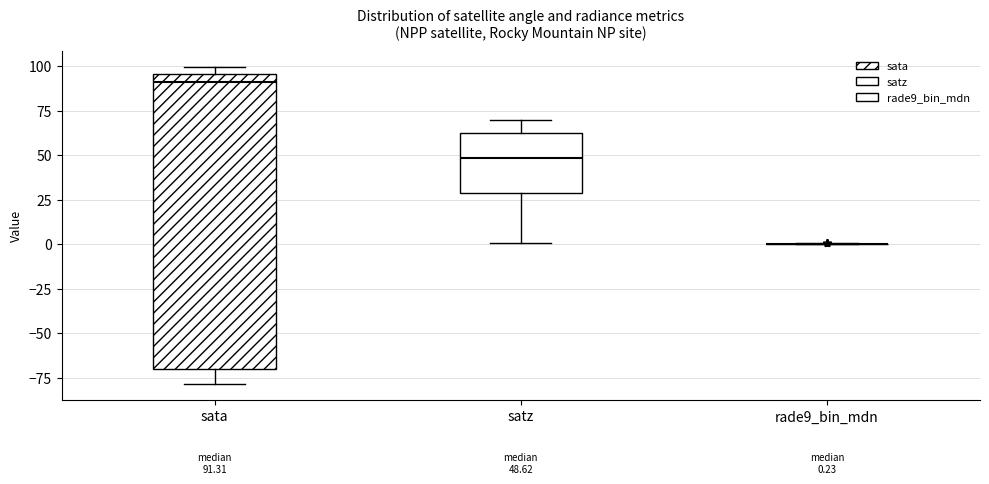

Which box is the tallest, from its lower edge to its upper edge?

sata